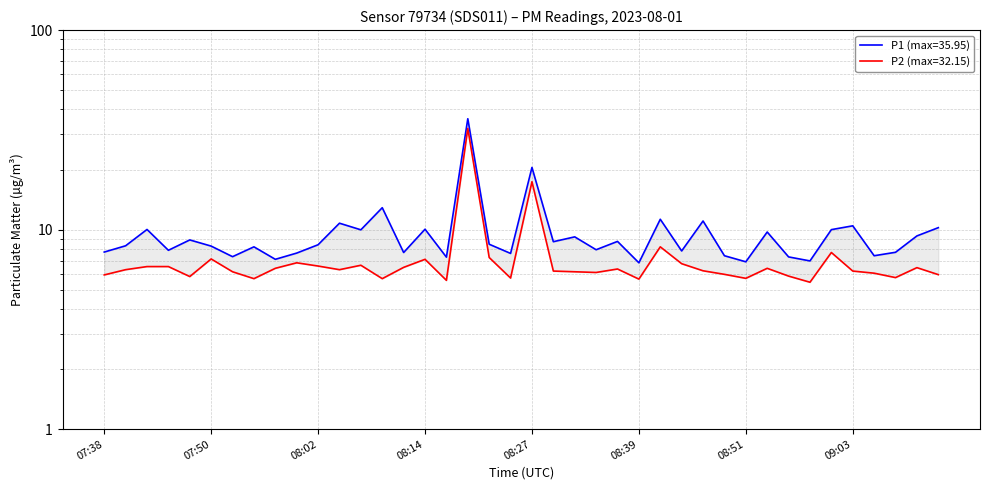

What position from the right is 08:27?

20